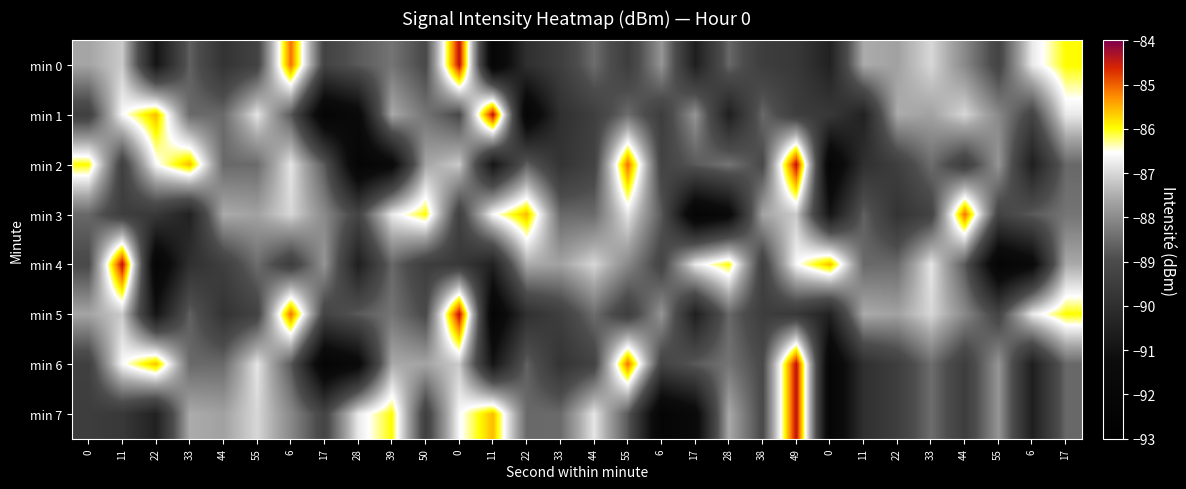

What is the total value across all series at 33?

-707.8